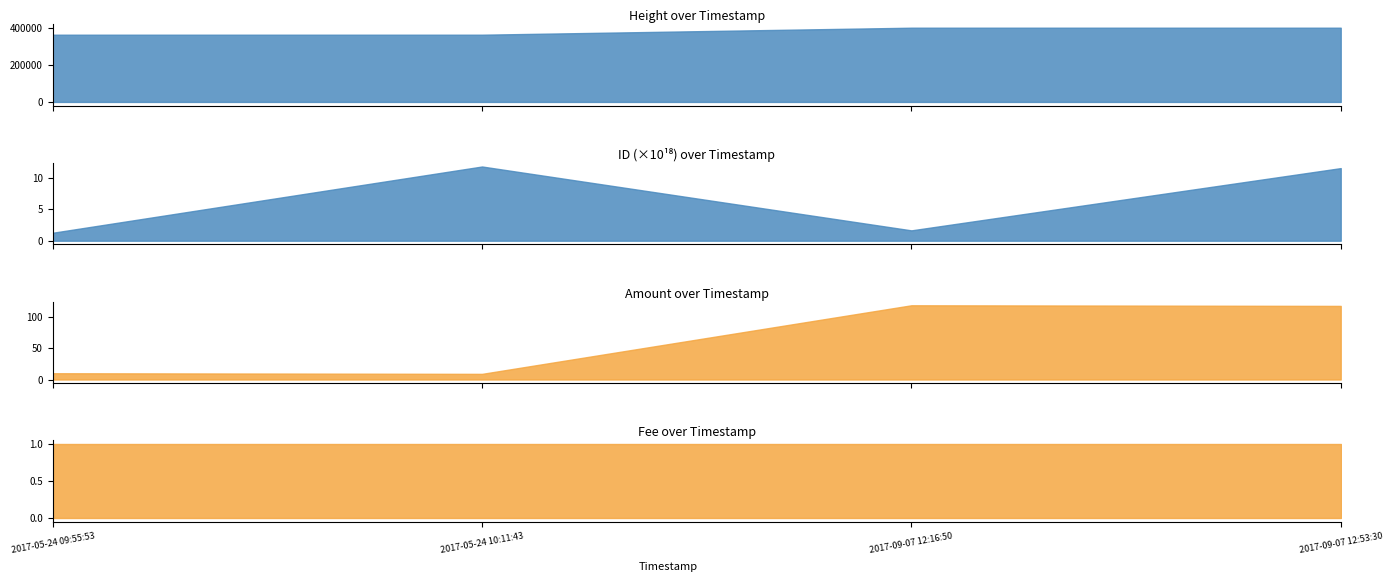

Which series has the largest total across all categories?

ID_scaled